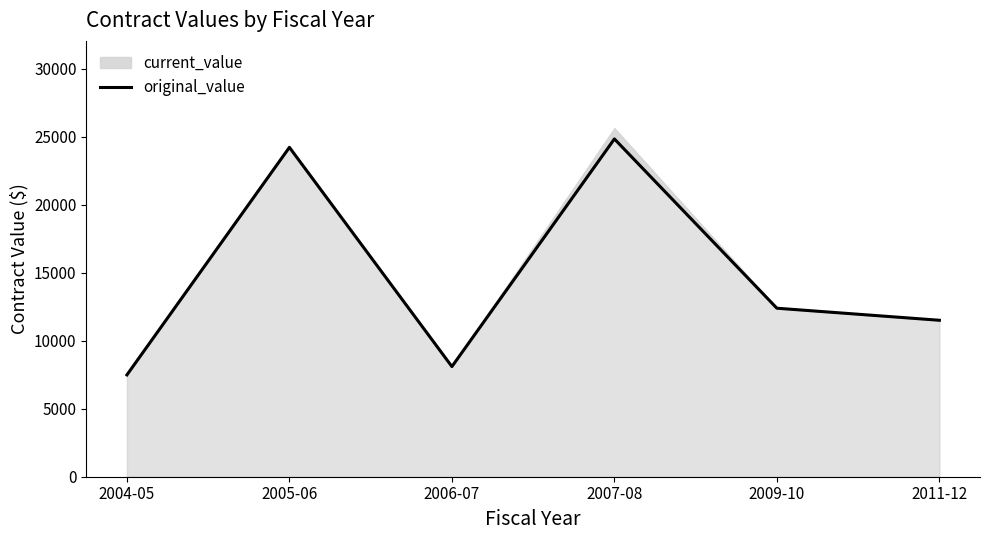

Which has a higher value, 2004-05 or 2009-10?

2009-10